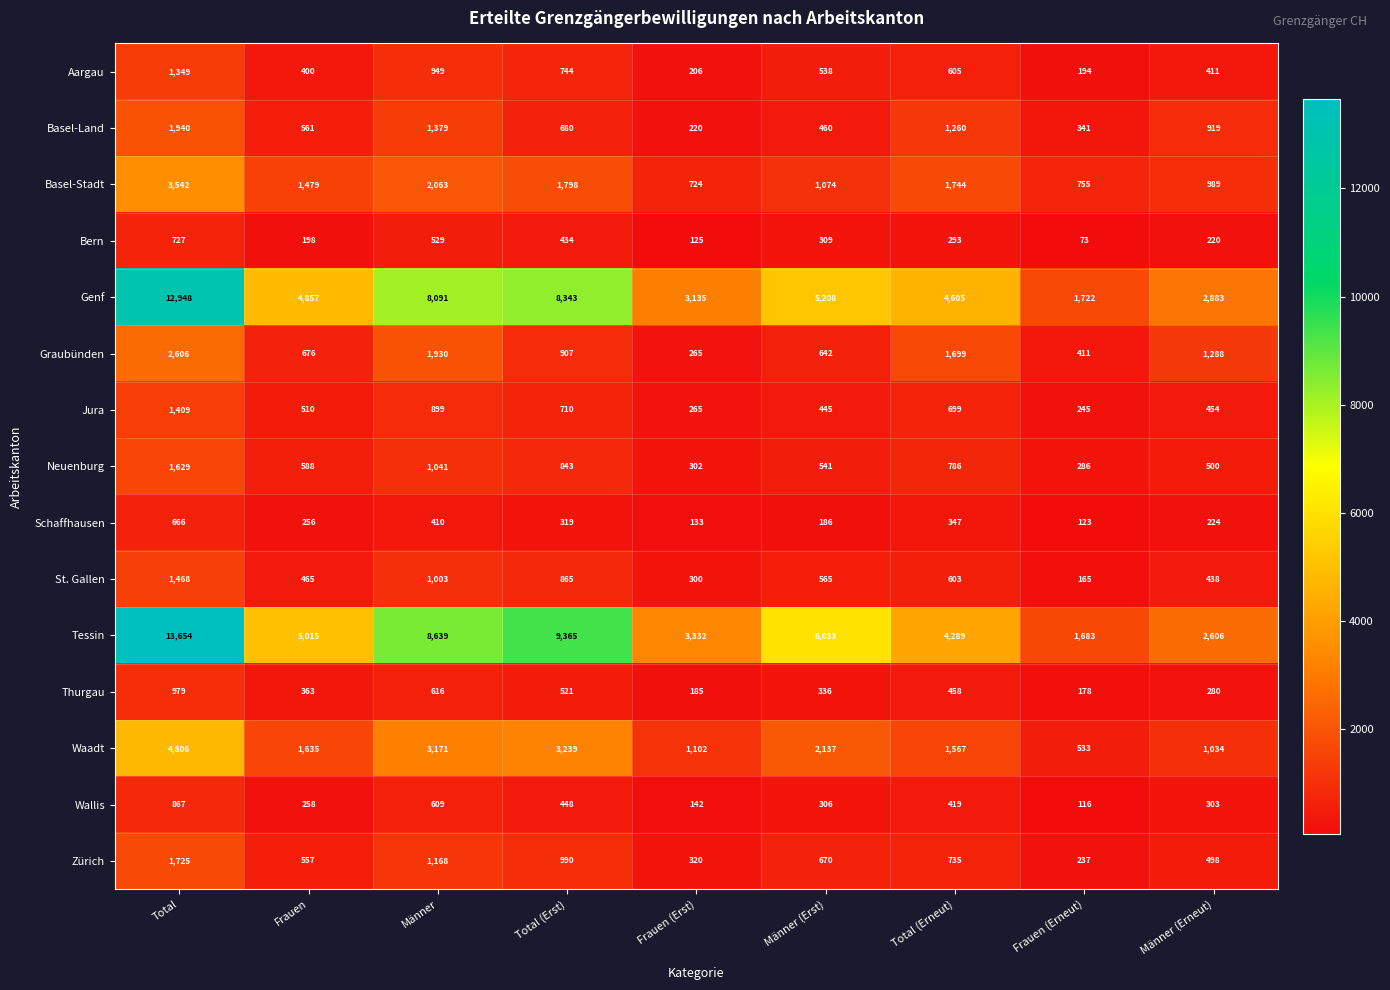

What is the average value of the Aargau series?

600